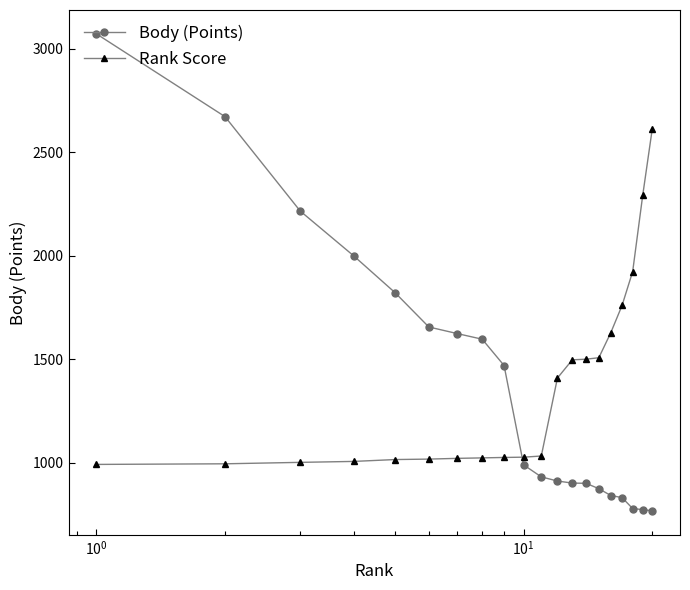

What is the lowest value of the Rank Score series?

992.2